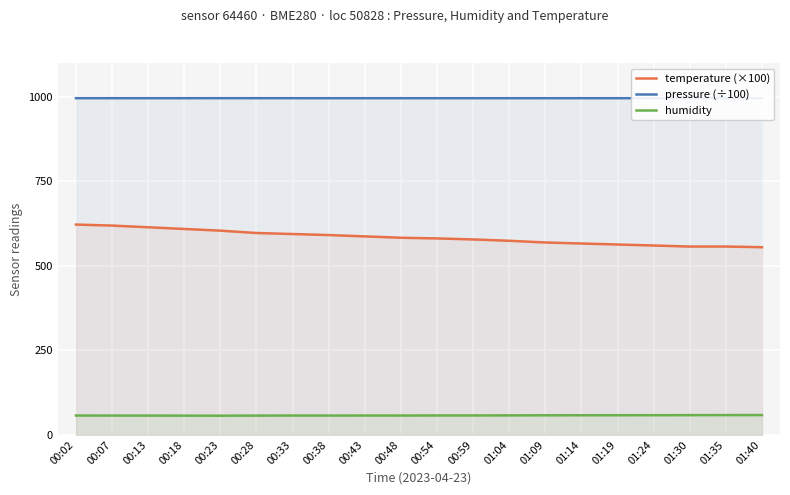

What are all the series names shown in the legend?

temperature (×100), pressure (÷100), humidity